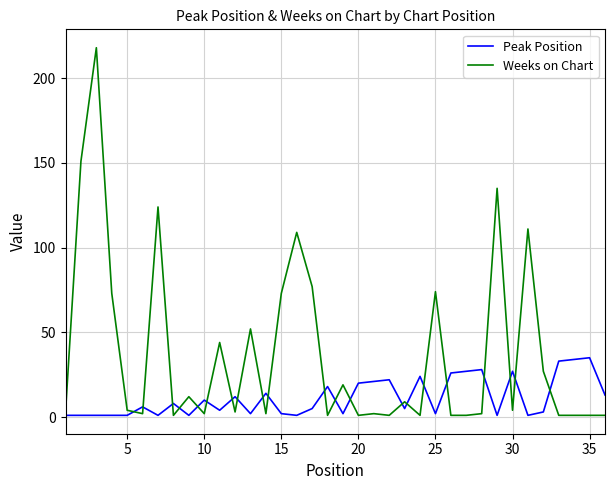

What is the greatest value displayed?

218